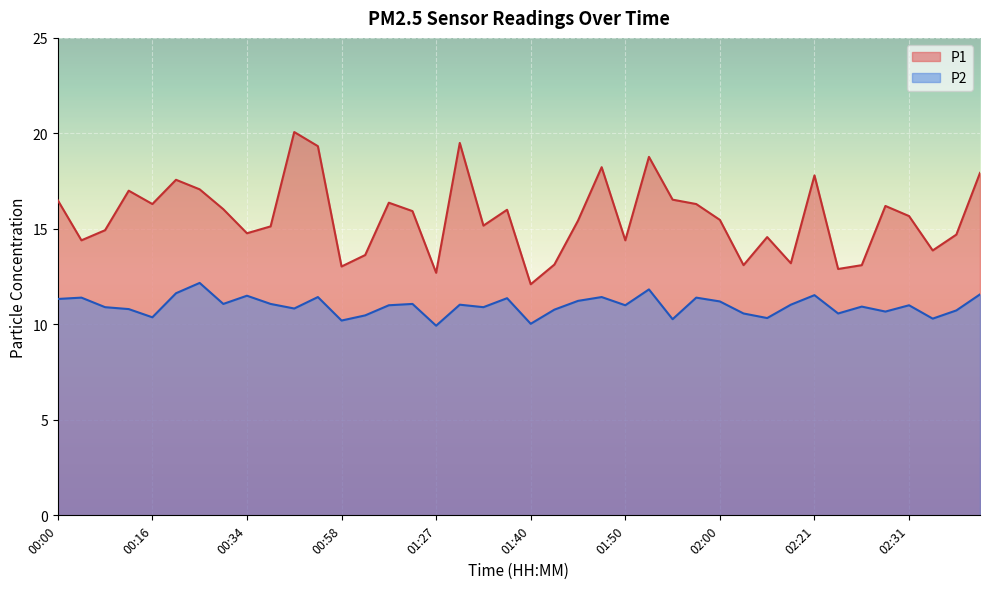

What is the spread (max minus min) of values at 00:05?

3.0